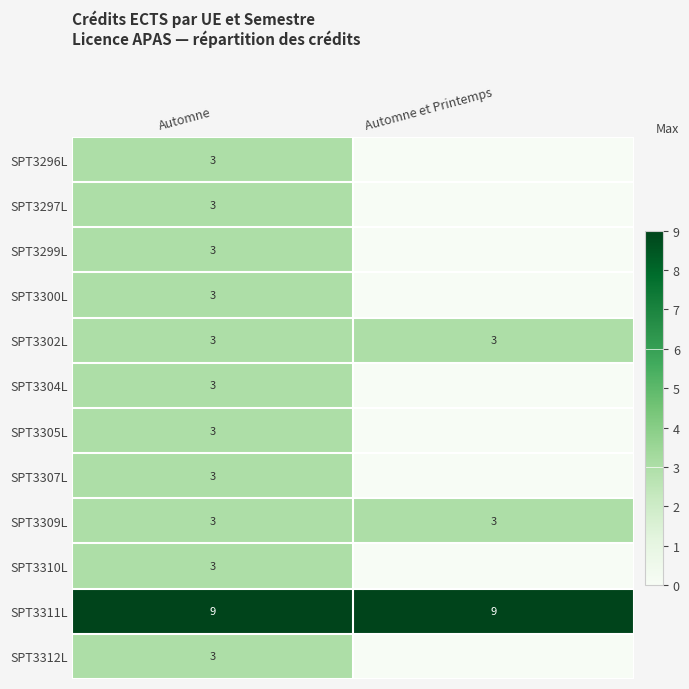

How many series are shown in this chart?

12